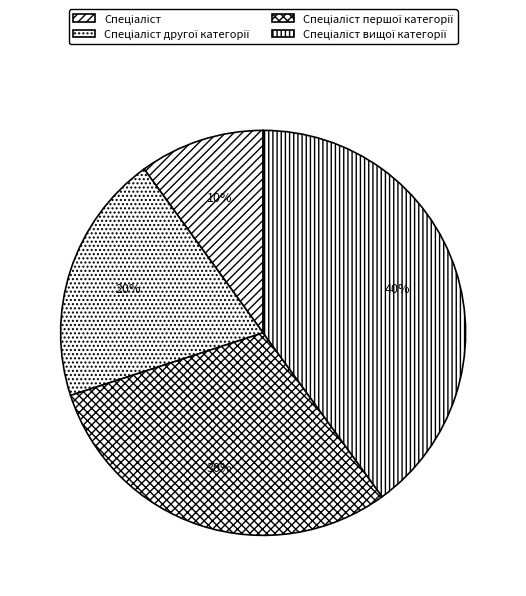

Does any single category account for the majority?

No